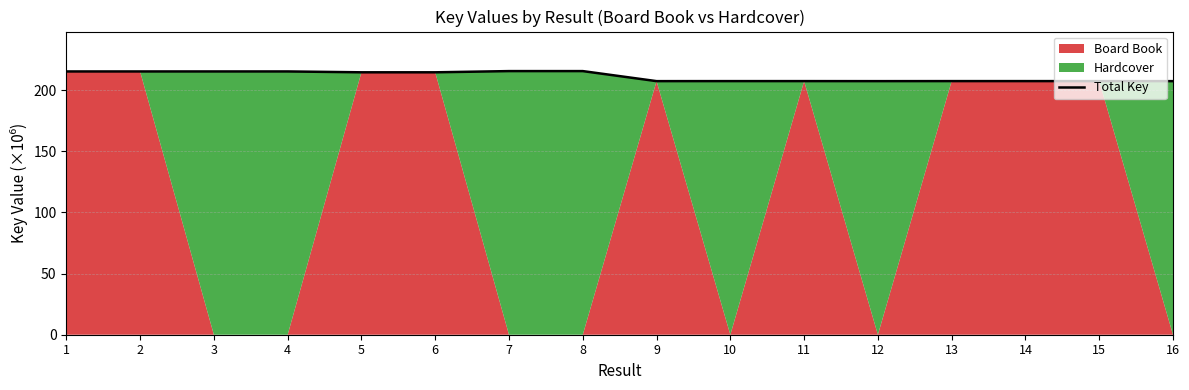

Where is the data nearest to the value 211?

6